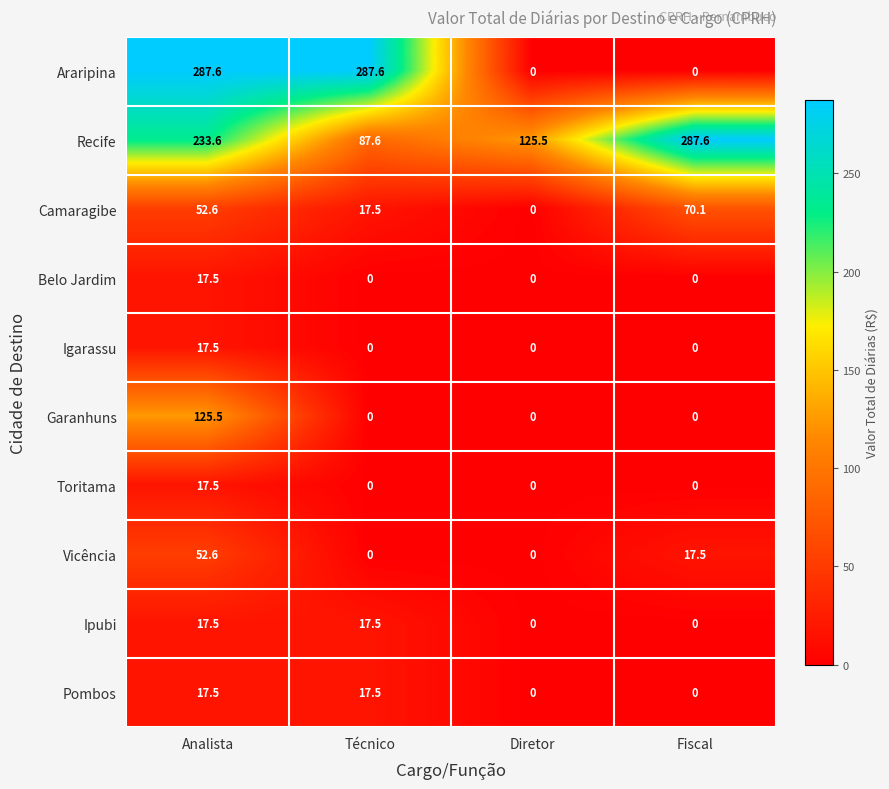

Is it true that Camaragibe equals 12.1 at Técnico?

False